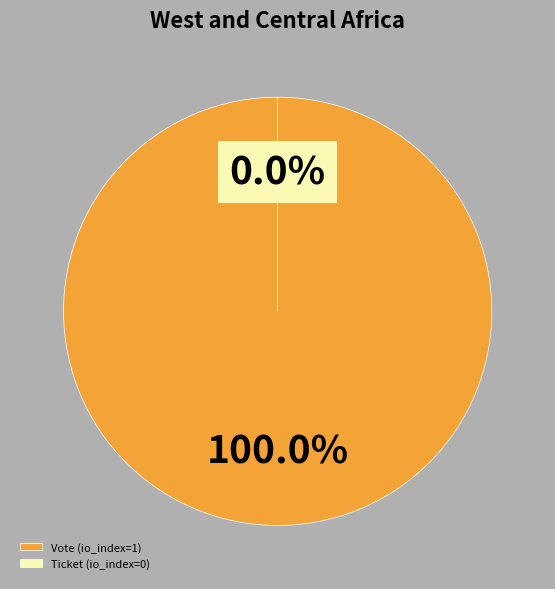

Which has a higher value, Ticket (io_index=0) or Vote (io_index=1)?

Vote (io_index=1)